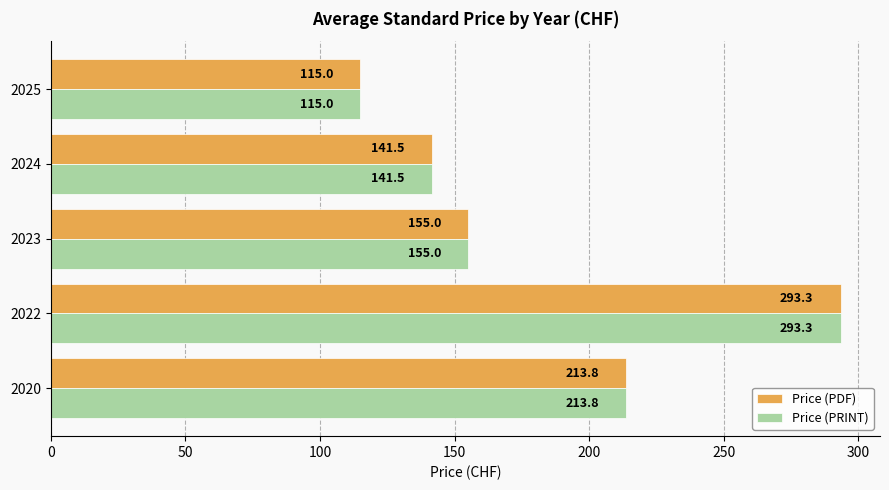

What is the sum of all Price (PDF) values?

918.6